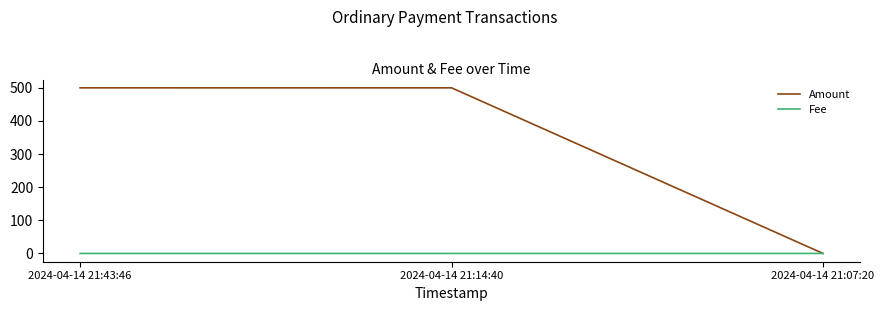

At which label does Amount reach its minimum?

2024-04-14 21:07:20